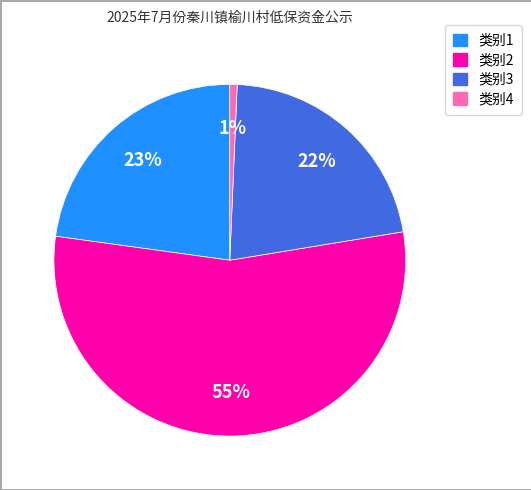

Is there a majority slice in this chart?

Yes